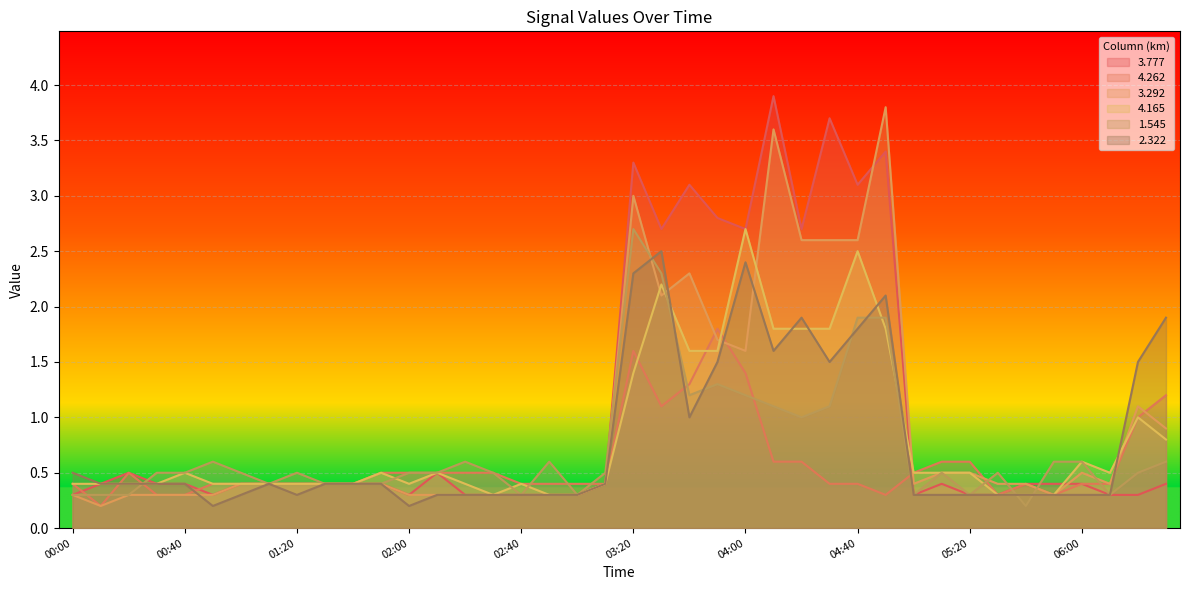

At how many categories does at least one series exceed 2?

10